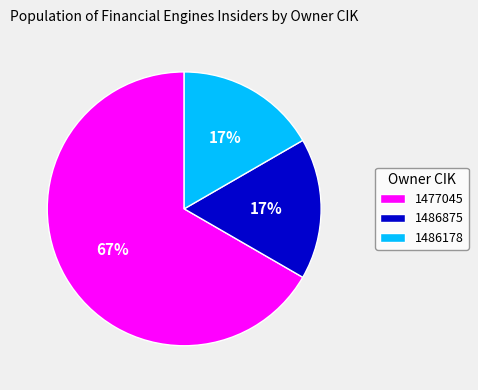

To the nearest percent, what is the average slice percentage?

33%